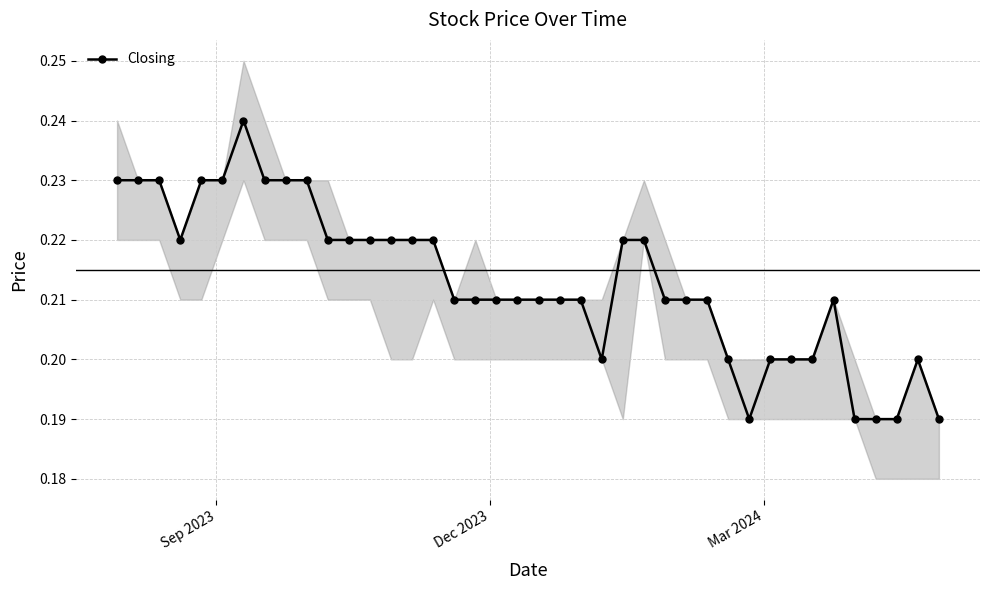

True or false: the data shows 0.2 at Mar 2024.

True